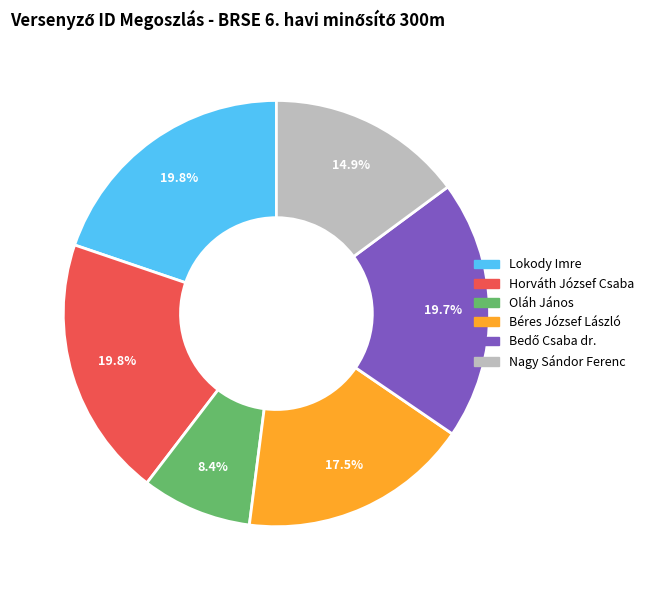

What is the ratio of the value at Nagy Sándor Ferenc to the value at Béres József László?

0.9